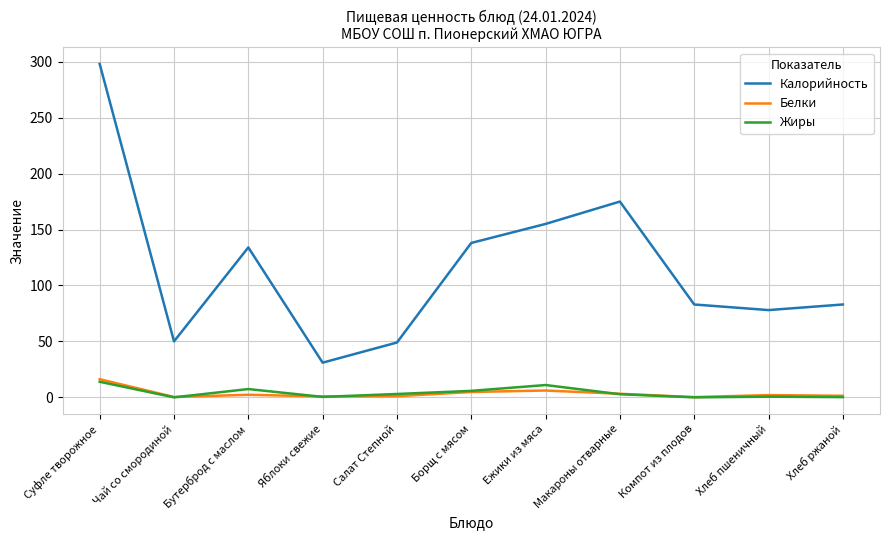

What is the approximate value of Жиры at Суфле творожное?

13.9